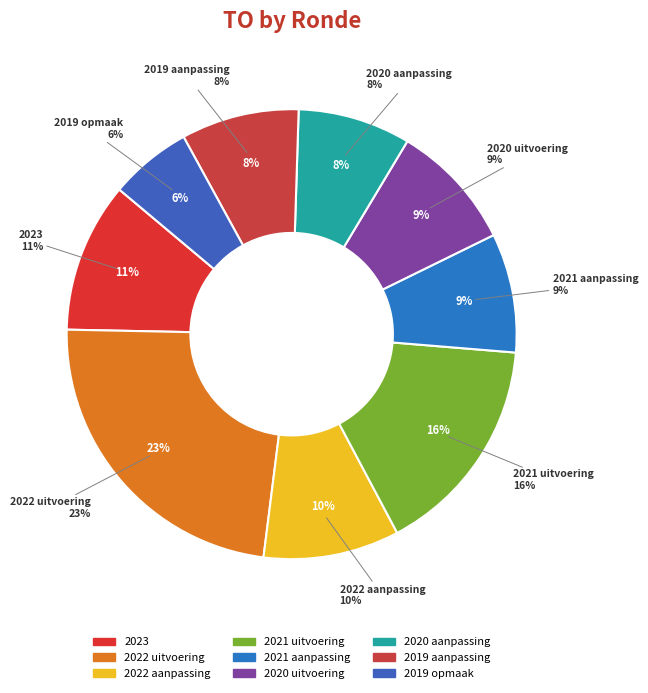

How many slices are in this pie chart?

9